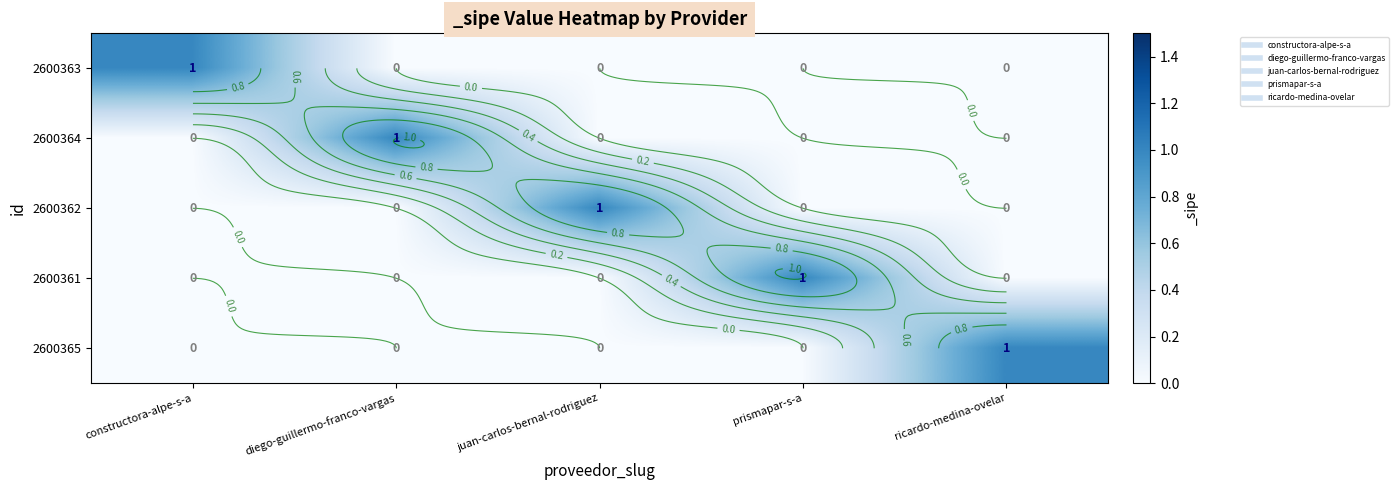

Which category has the highest value in the 2600364 series?

diego-guillermo-franco-vargas